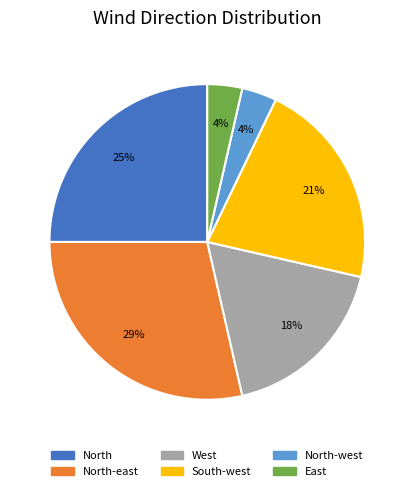

Is the sum of East and North-east greater than half?

No